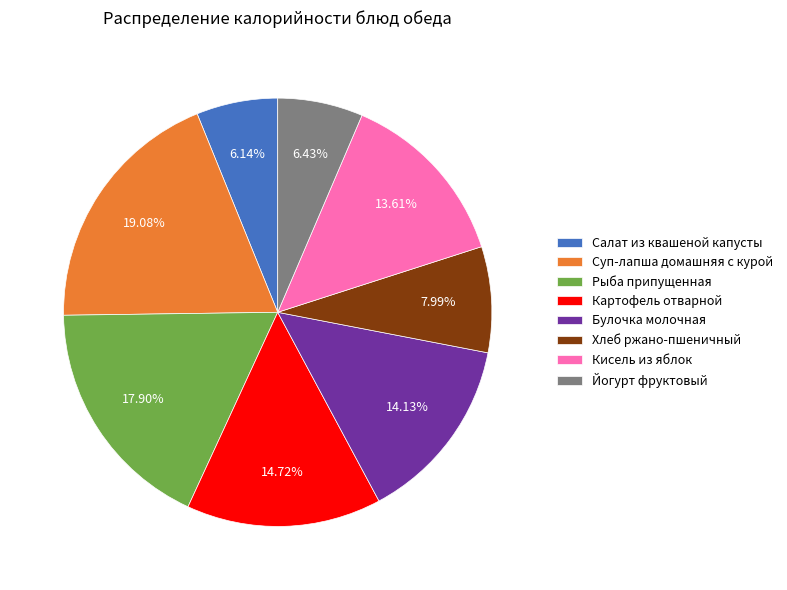

How many slices are in this pie chart?

8